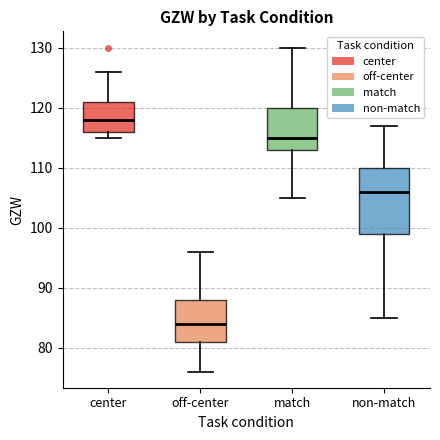

Comparing the boxes themselves (not the whiskers), which one is the tallest?

non-match